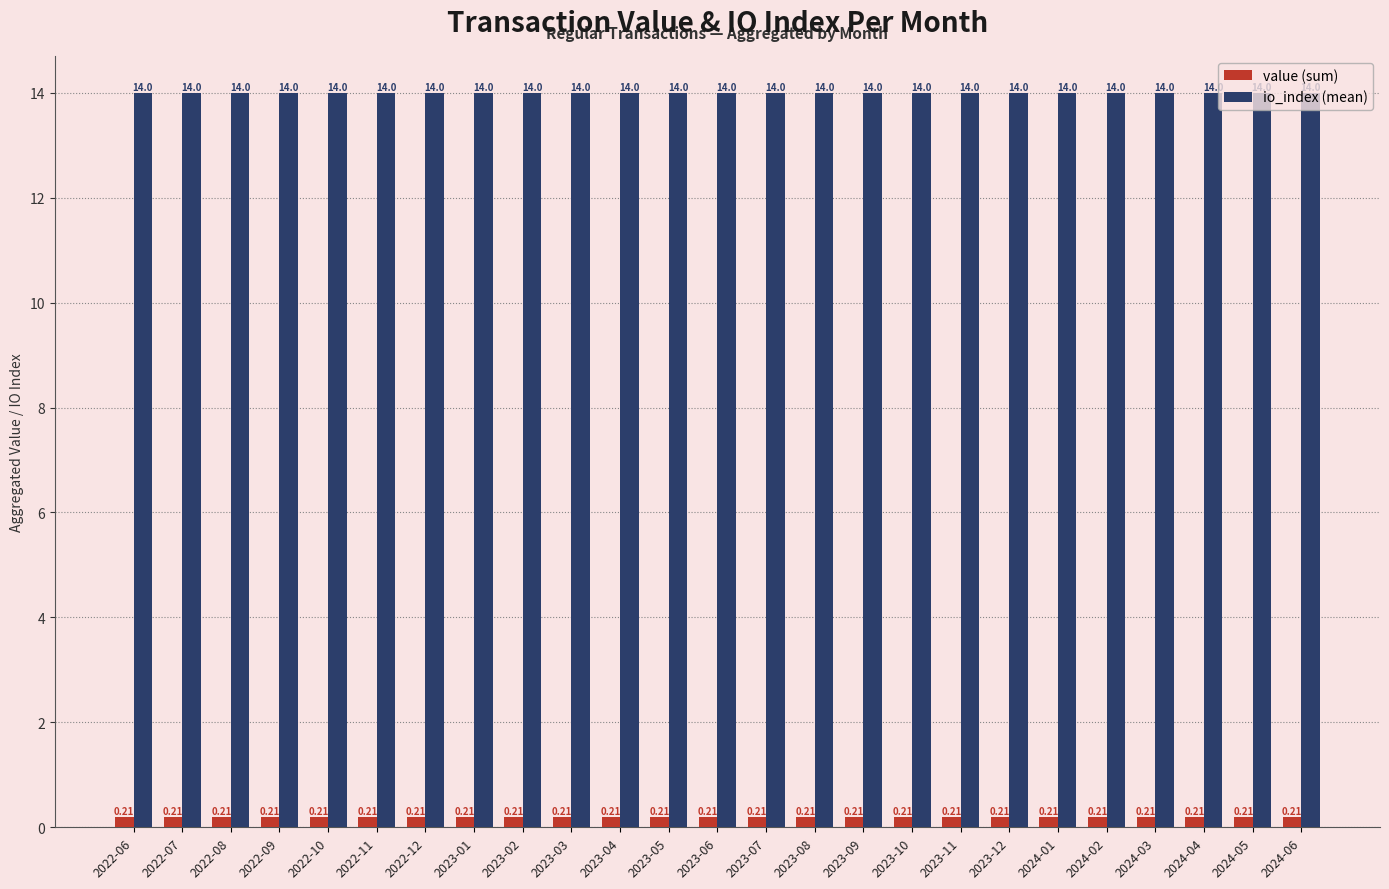

What is the spread (max minus min) of values at 2023-05?

13.8